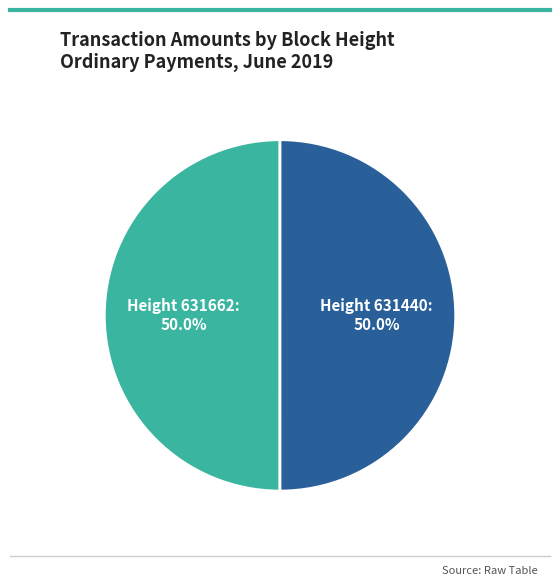

Is the sum of Height 631662: and Height 631440: greater than half?

Yes